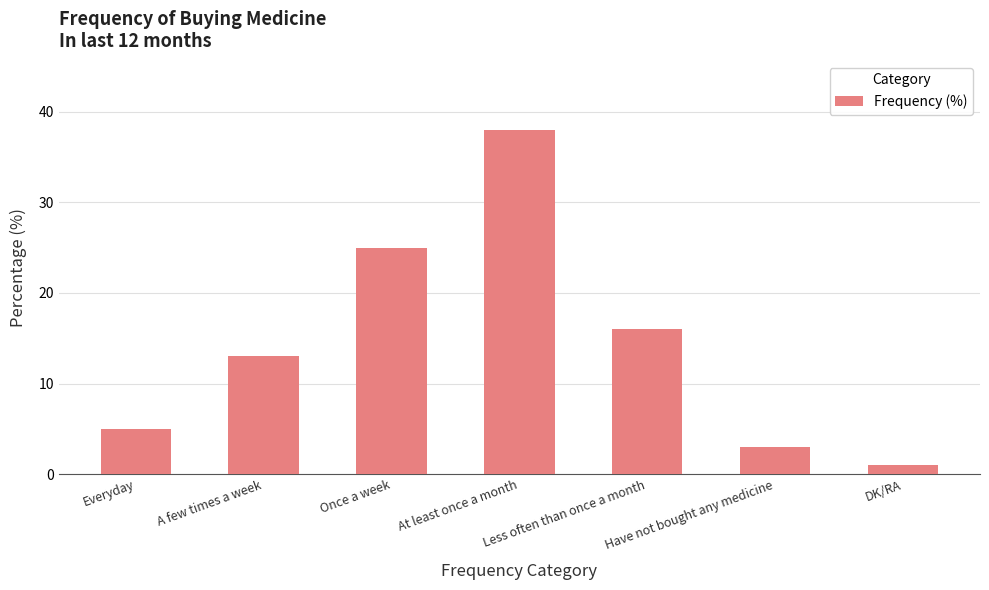

Reading left to right, transcribe all the data shown in this chart.

5	13	25	38	16	3	1